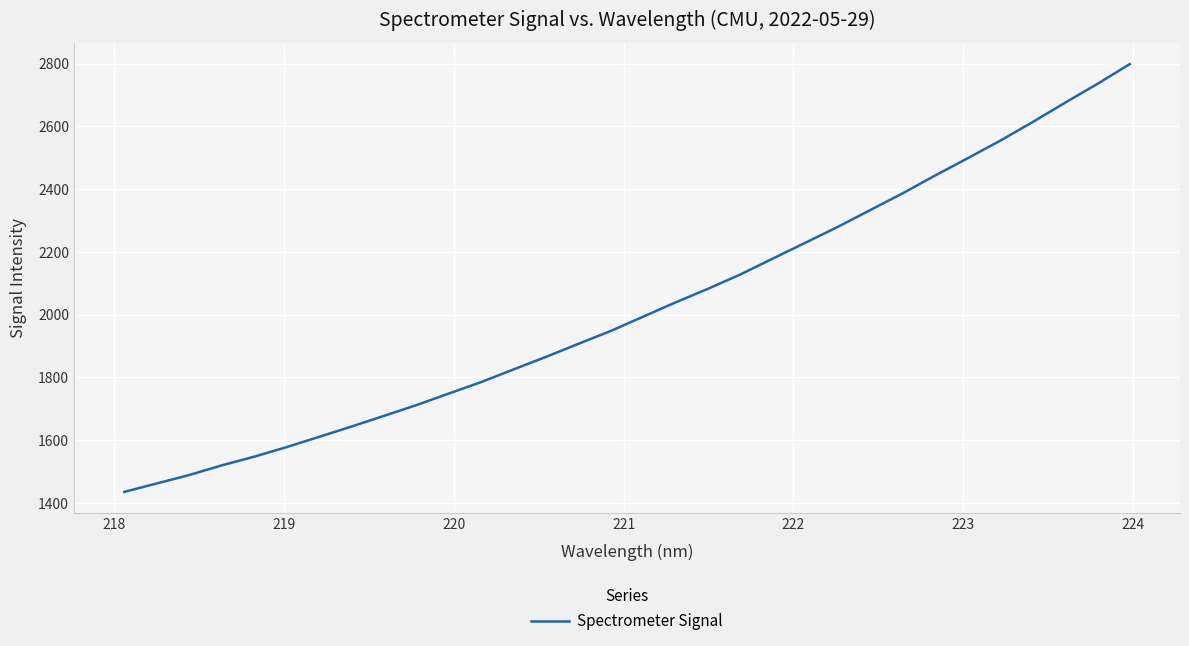

What is the greatest value displayed?

2798.7